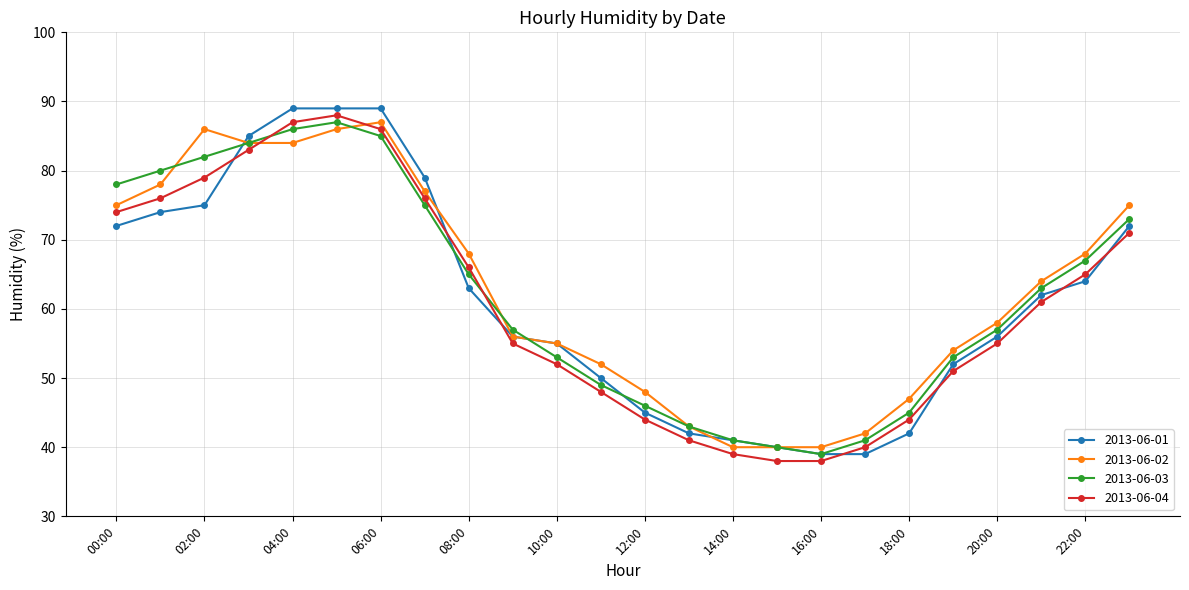

What is the sum of all 2013-06-03 values?

1489